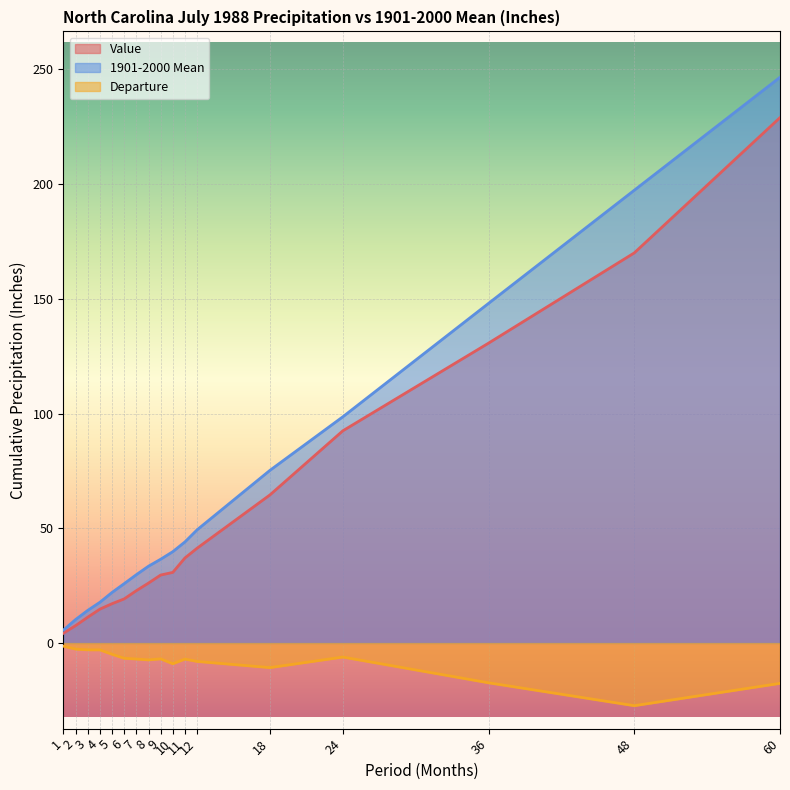

True or false: Value and 1901-2000 Mean cross at least once.

False